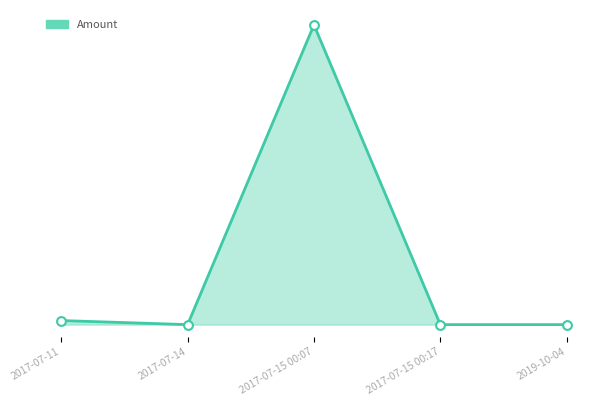

Is this an area chart (filled region under the line)?

Yes